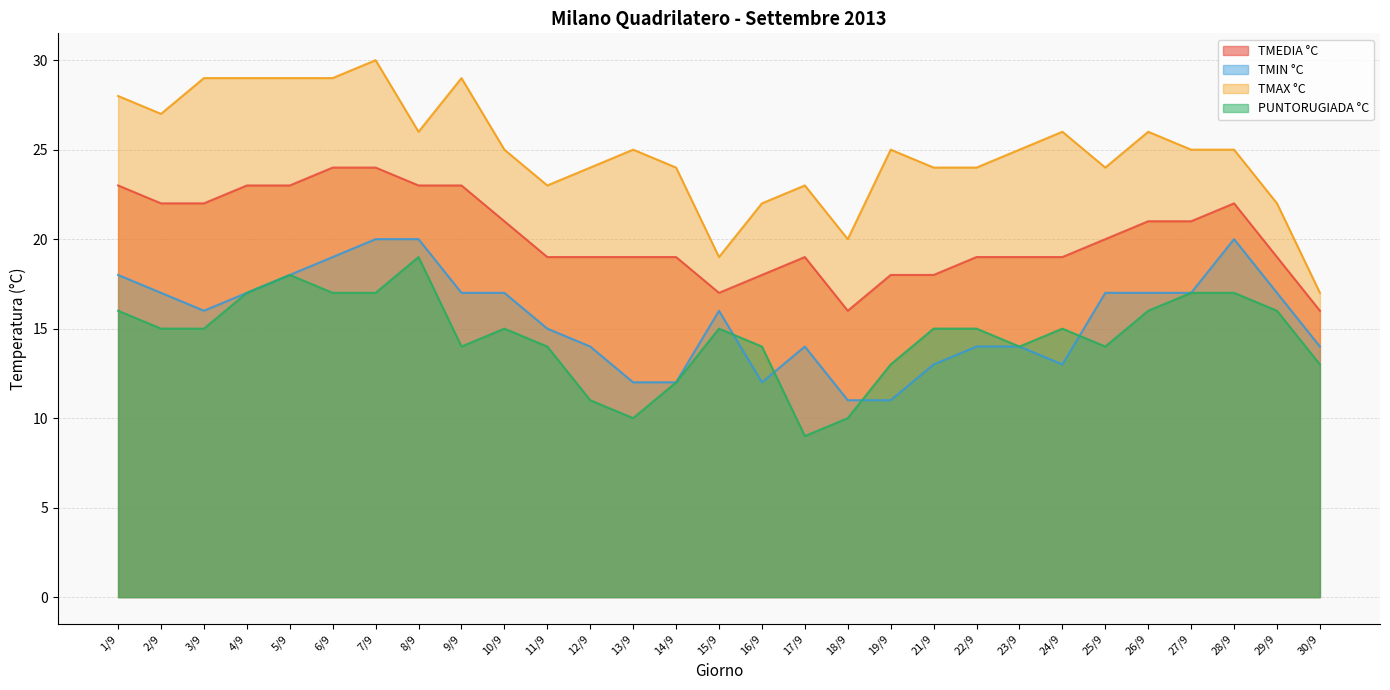

Read the TMEDIA °C value at 23/9.

19